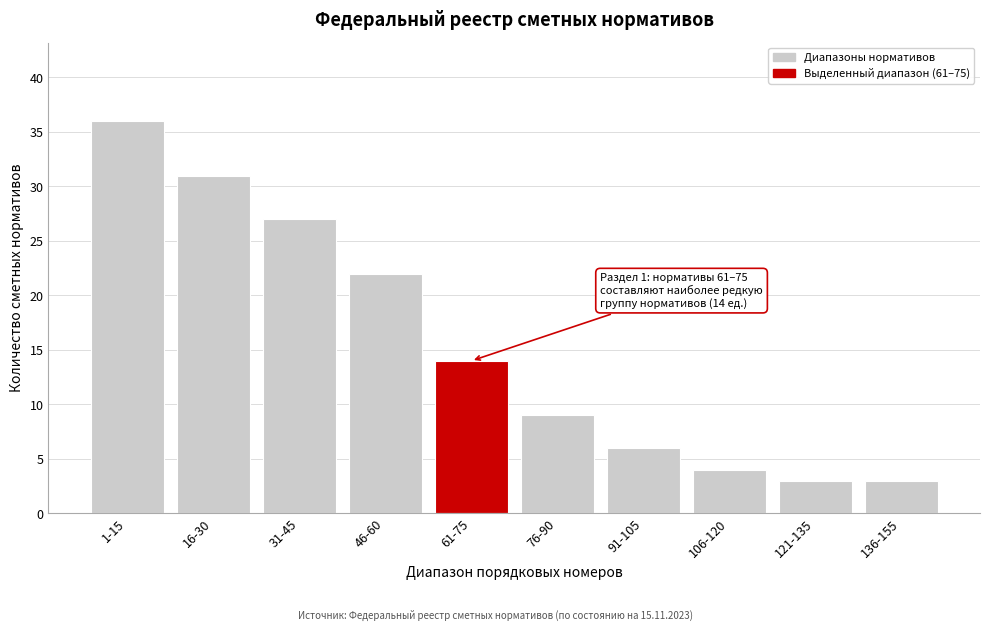

Reading right to left, what are all the values shown in this chart?

136-155=3	121-135=3	106-120=4	91-105=6	76-90=9	61-75=14	46-60=22	31-45=27	16-30=31	1-15=36